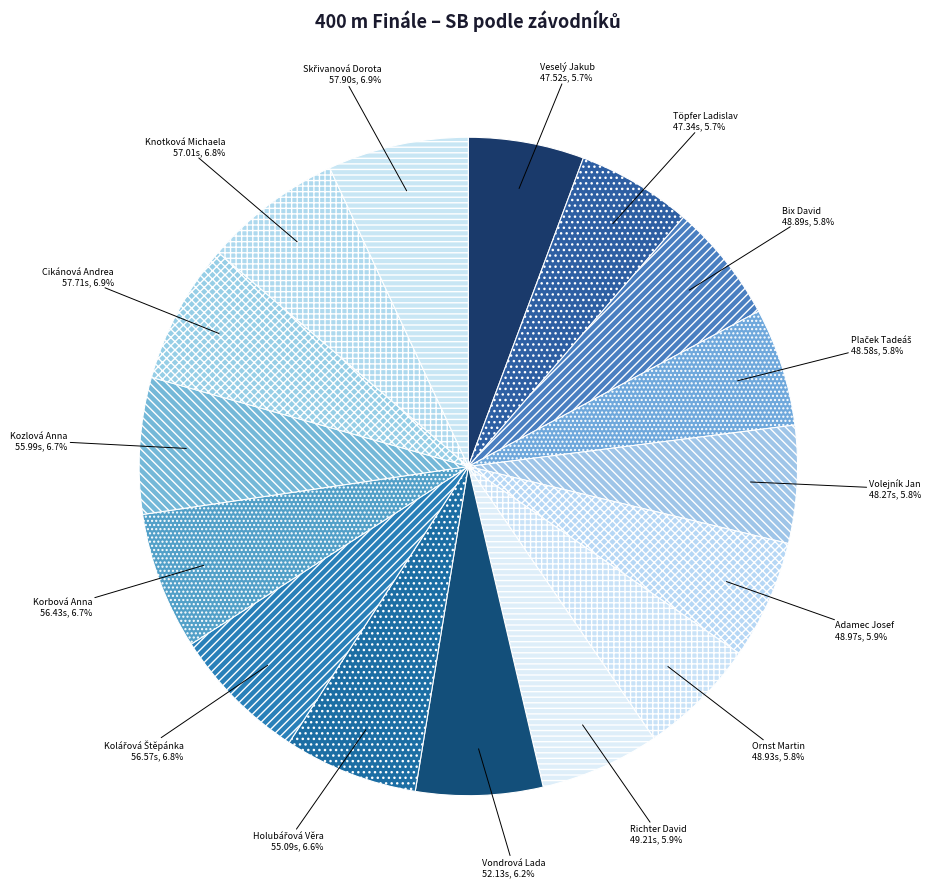

Count the number of slices in the pie.

16